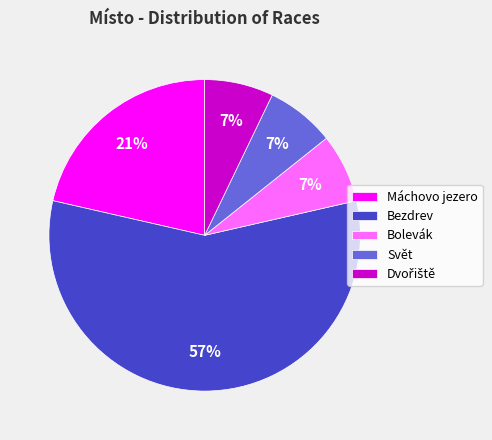

What is the majority slice?

Bezdrev